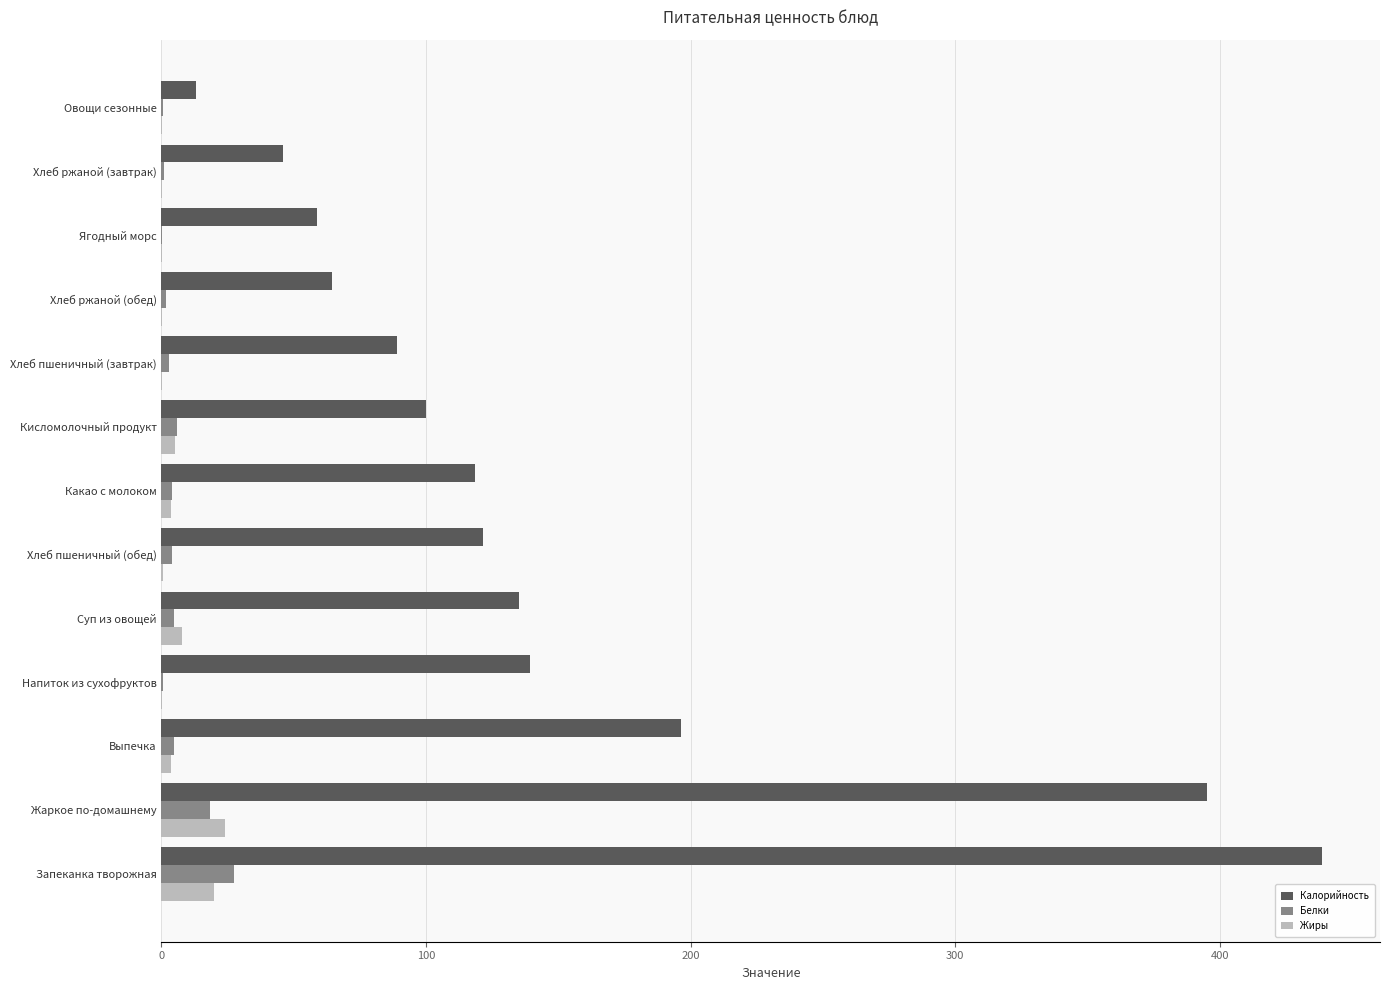

What is the sum of all Белки values?

76.9